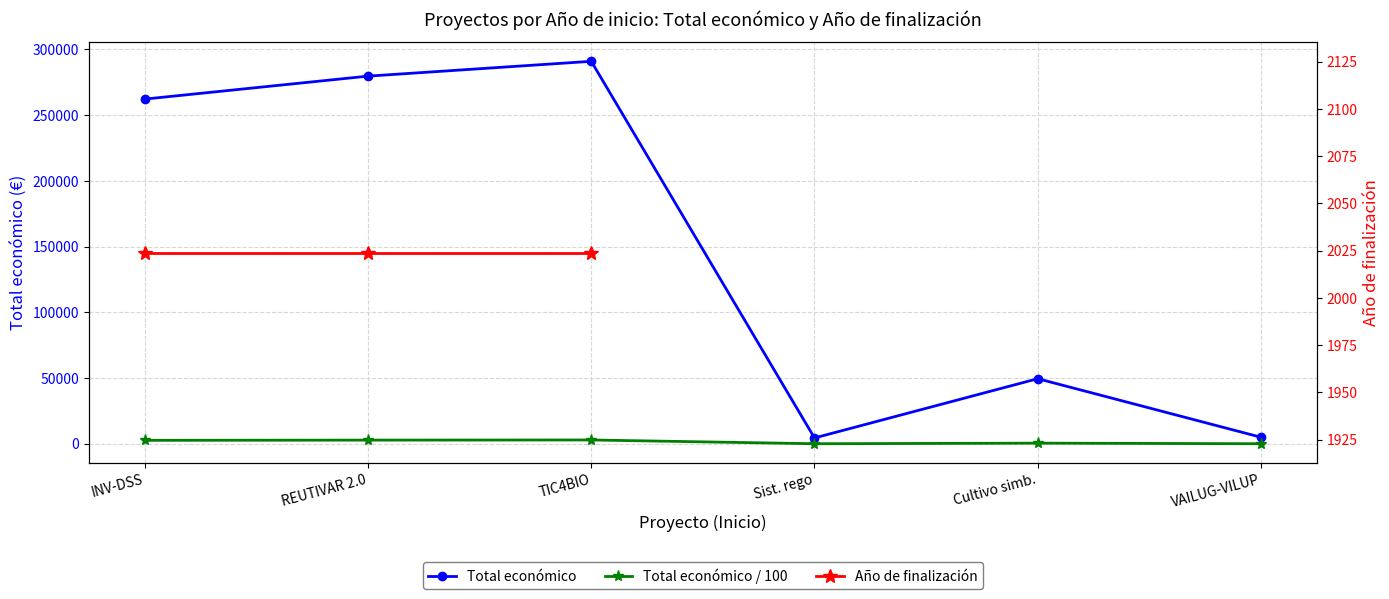

At which label does Total económico reach its minimum?

Sist. rego